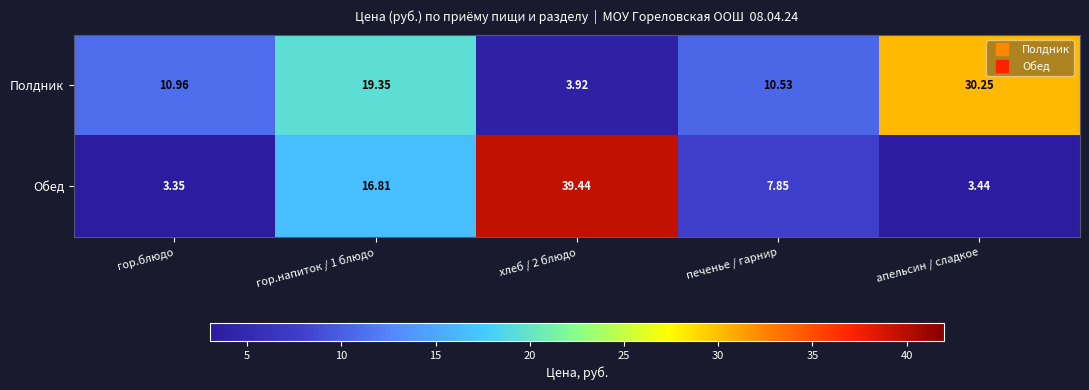

Which series has the largest range (max minus min)?

Обед